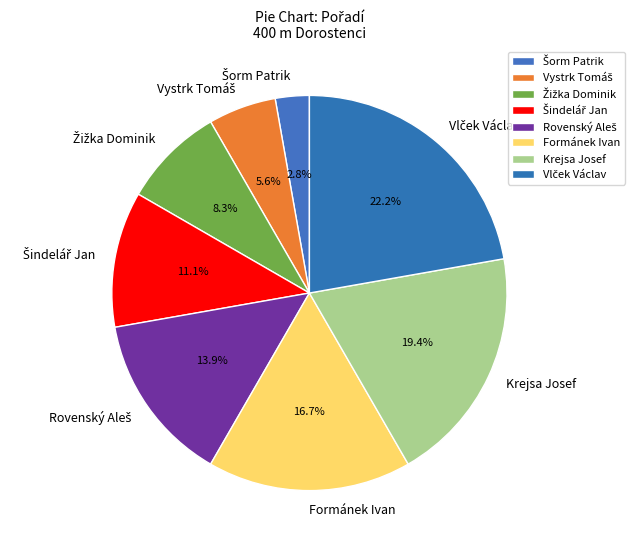

Is Formánek Ivan the majority of the pie?

No